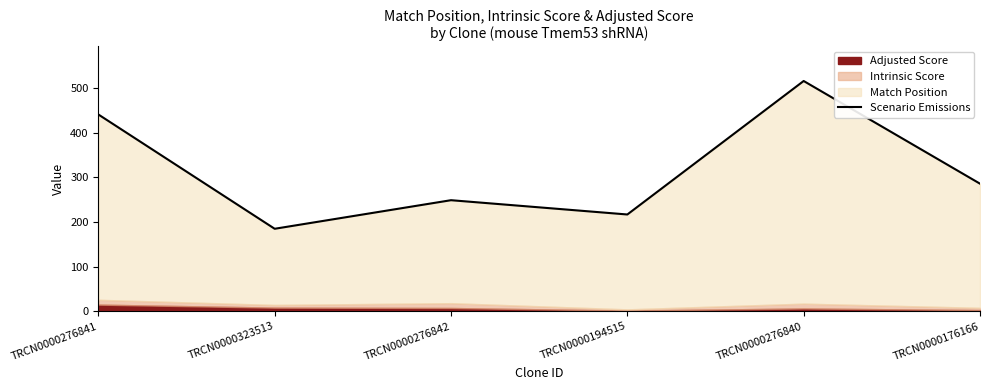

At which category does the data reach its first local peak?

TRCN0000276842